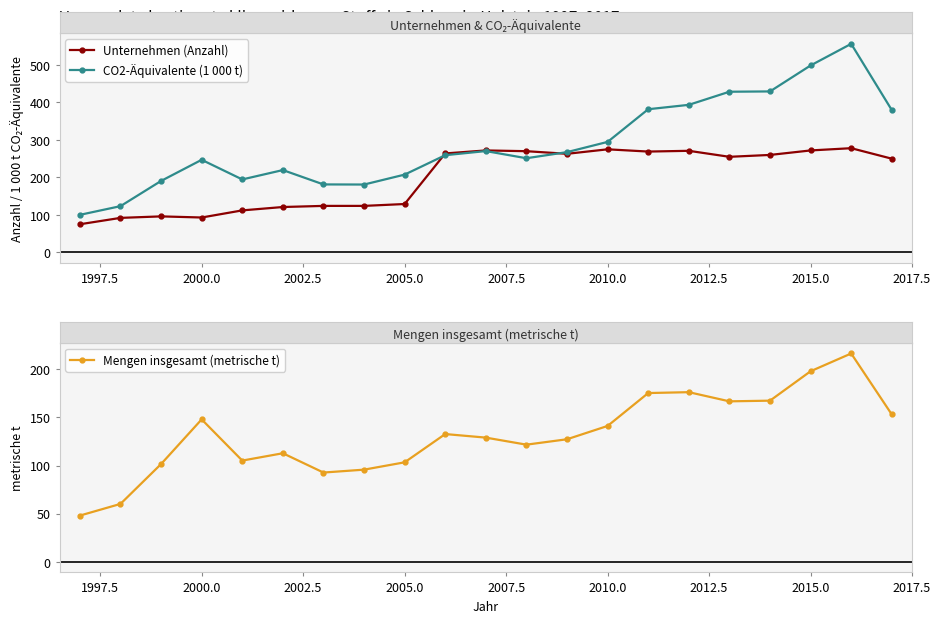

True or false: Mengen insgesamt (metrische t) and CO2-Äquivalente (1 000 t) intersect in this chart.

False